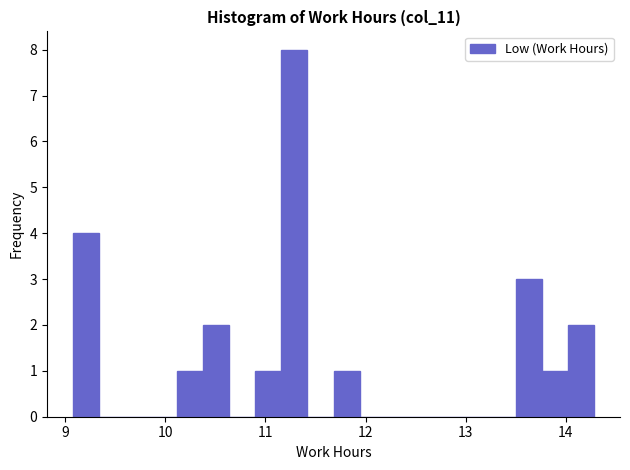

Around what value on the x-axis is the tallest bar? Give the approximate position of its centre, as read against the axis.

11.3